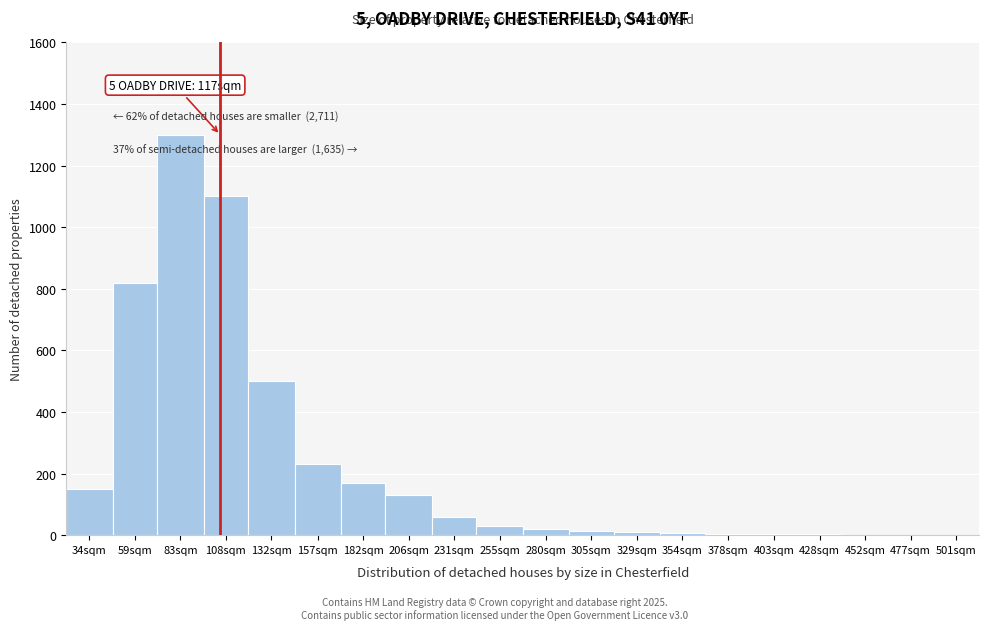

At which label is the value closest to 650?

132sqm